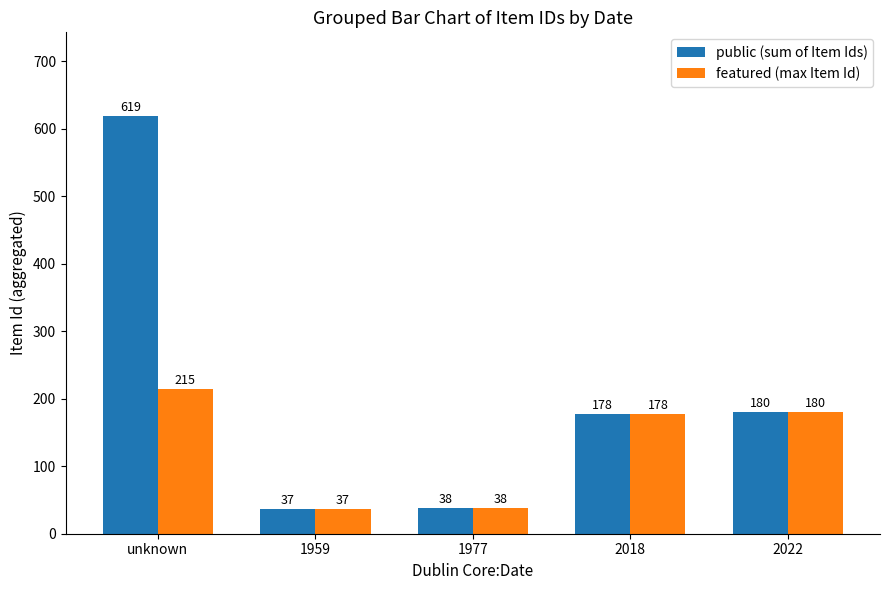

At unknown, list the series in order from smallest to largest.

featured (max Item Id), public (sum of Item Ids)